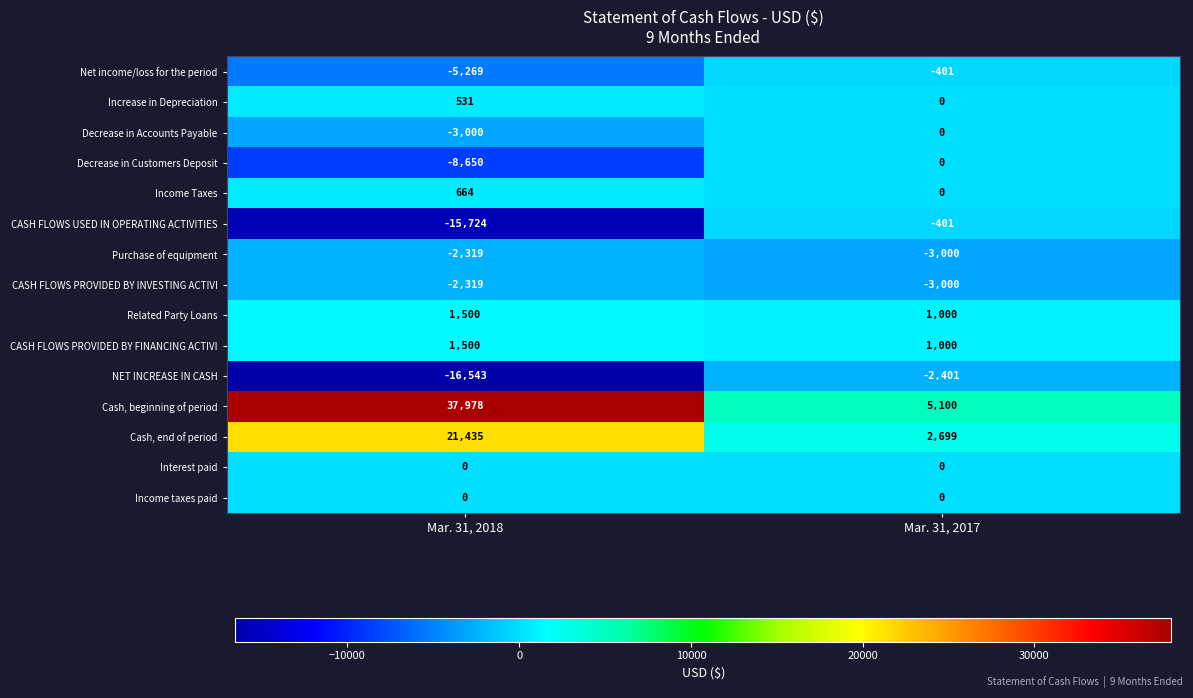

What is the sum of the Cash, beginning of period values at Mar. 31, 2018 and Mar. 31, 2017?

43078